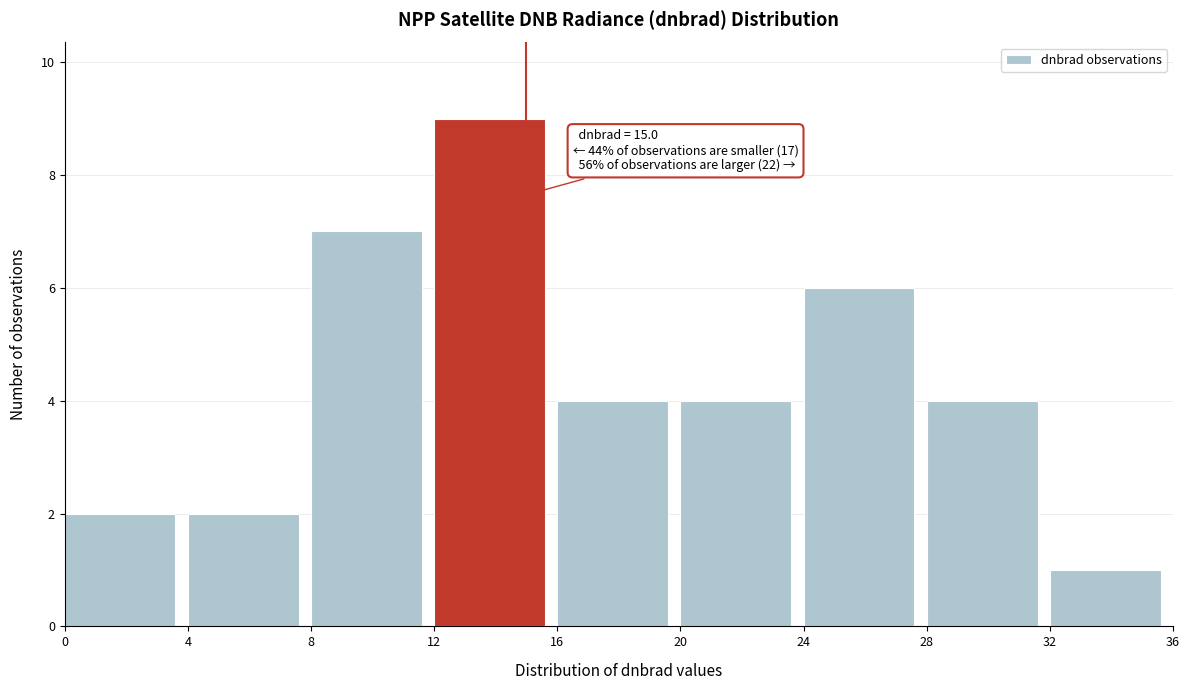

Which range on the x-axis has the tallest bar?

12 to 16